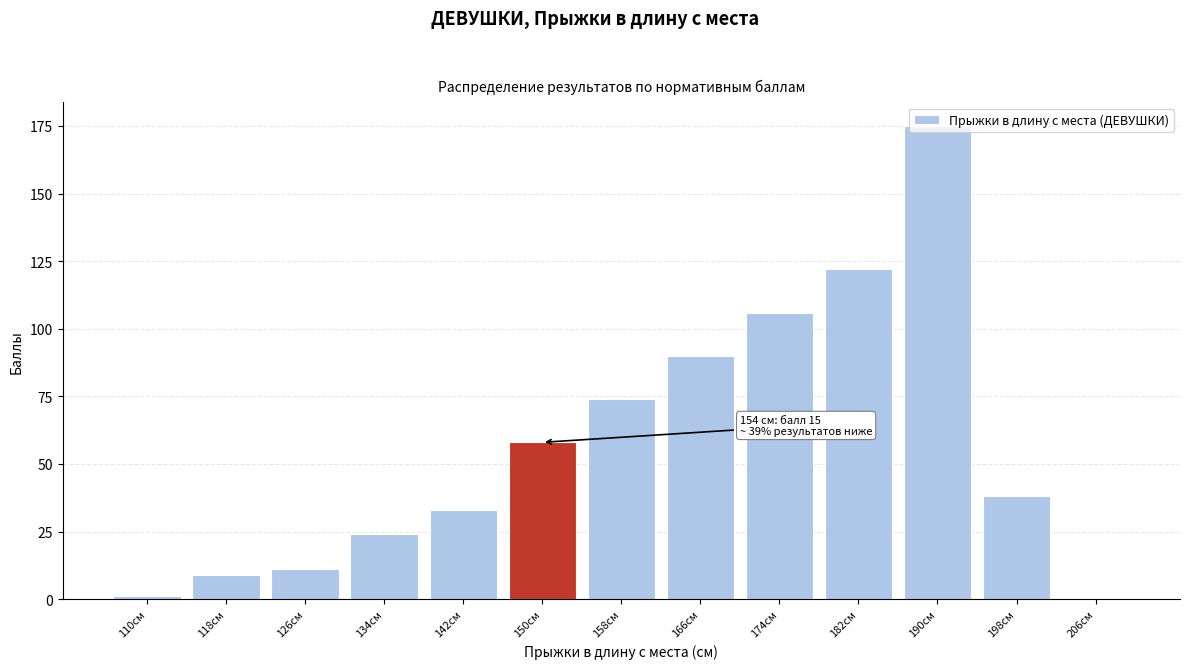

Is it true that the value at 142см is 33?

True